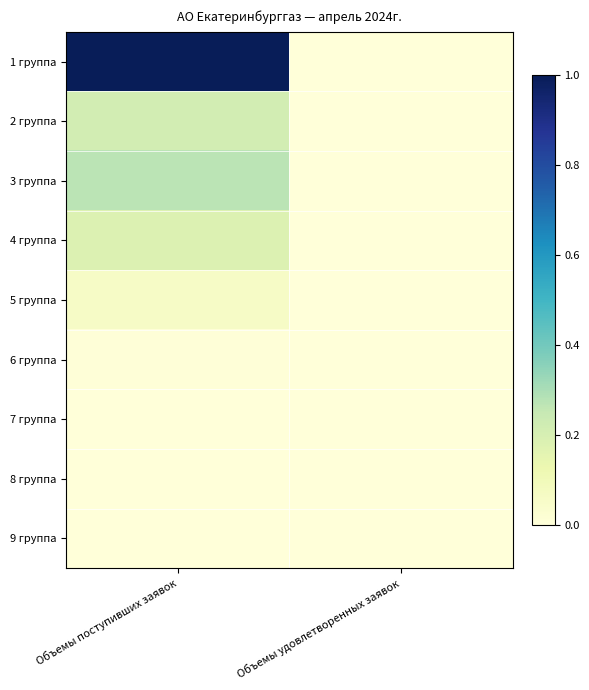

Count the number of categories in the chart.

2